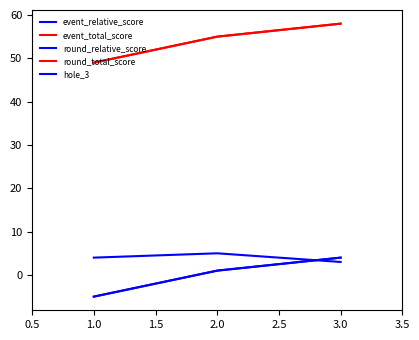

Reading left to right, list all the values displayed in this chart.

event_relative_score: -5	1	4
event_total_score: 49	55	58
round_relative_score: -5	1	4
round_total_score: 49	55	58
hole_3: 4	5	3